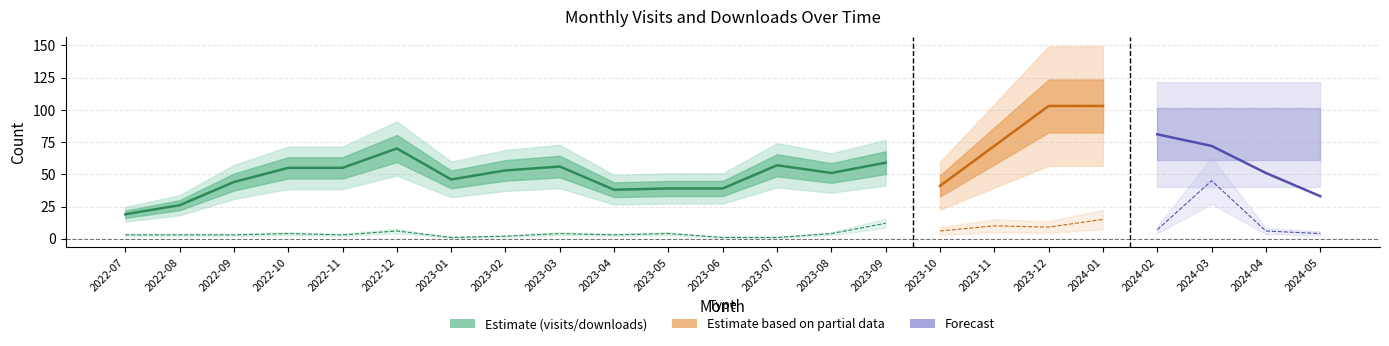

What is the label of the 9th point from the left?

2023-03